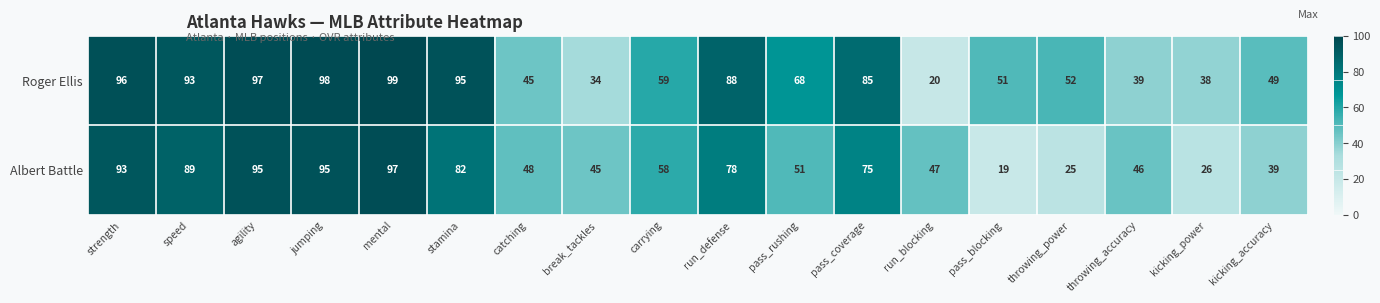

Which series has the largest total across all categories?

Roger Ellis